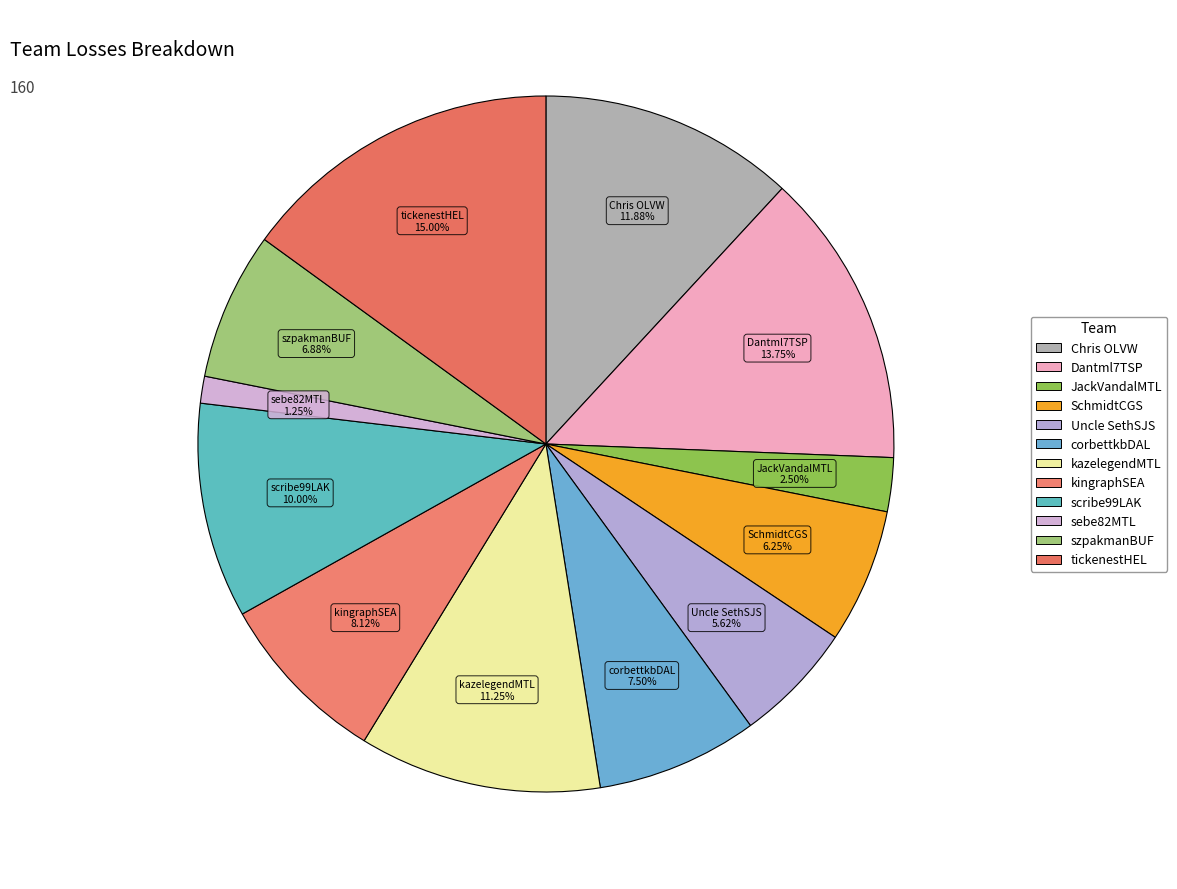

What percentage is NOT represented by Uncle SethSJS?

94.4%